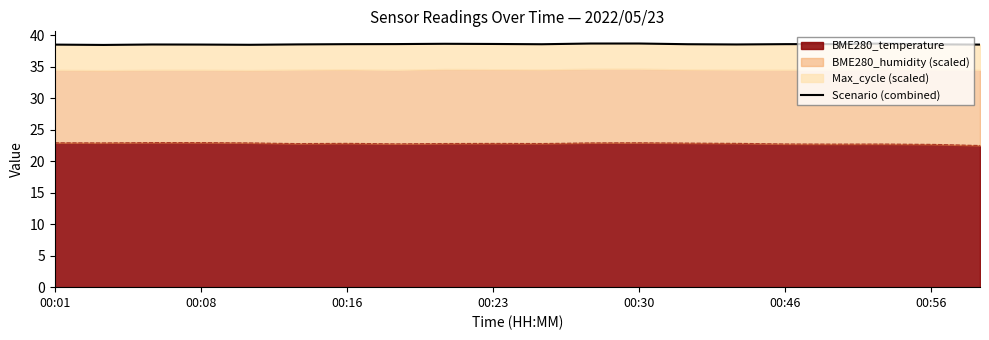

Is it true that BME280_temperature equals 22.8 at 00:16?

True